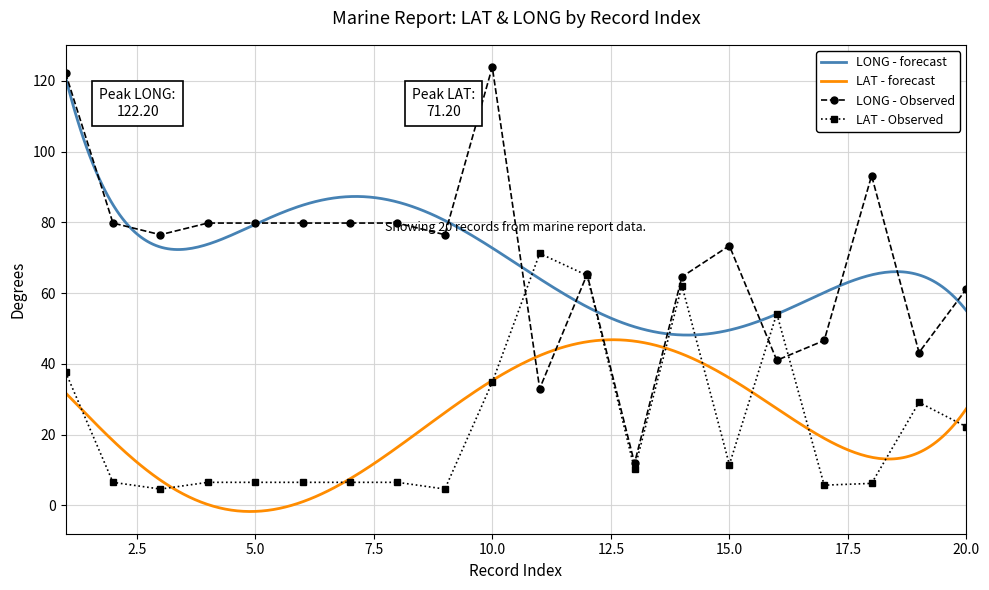

Which series has the widest spread of values?

LONG